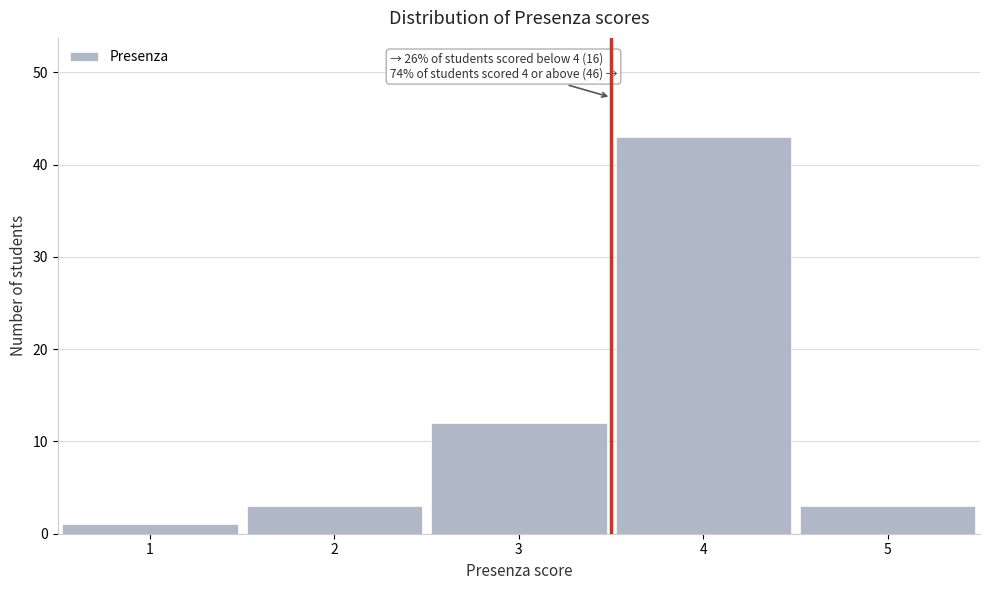

Over which range of the x-axis is the bar tallest?

3.5 to 4.5